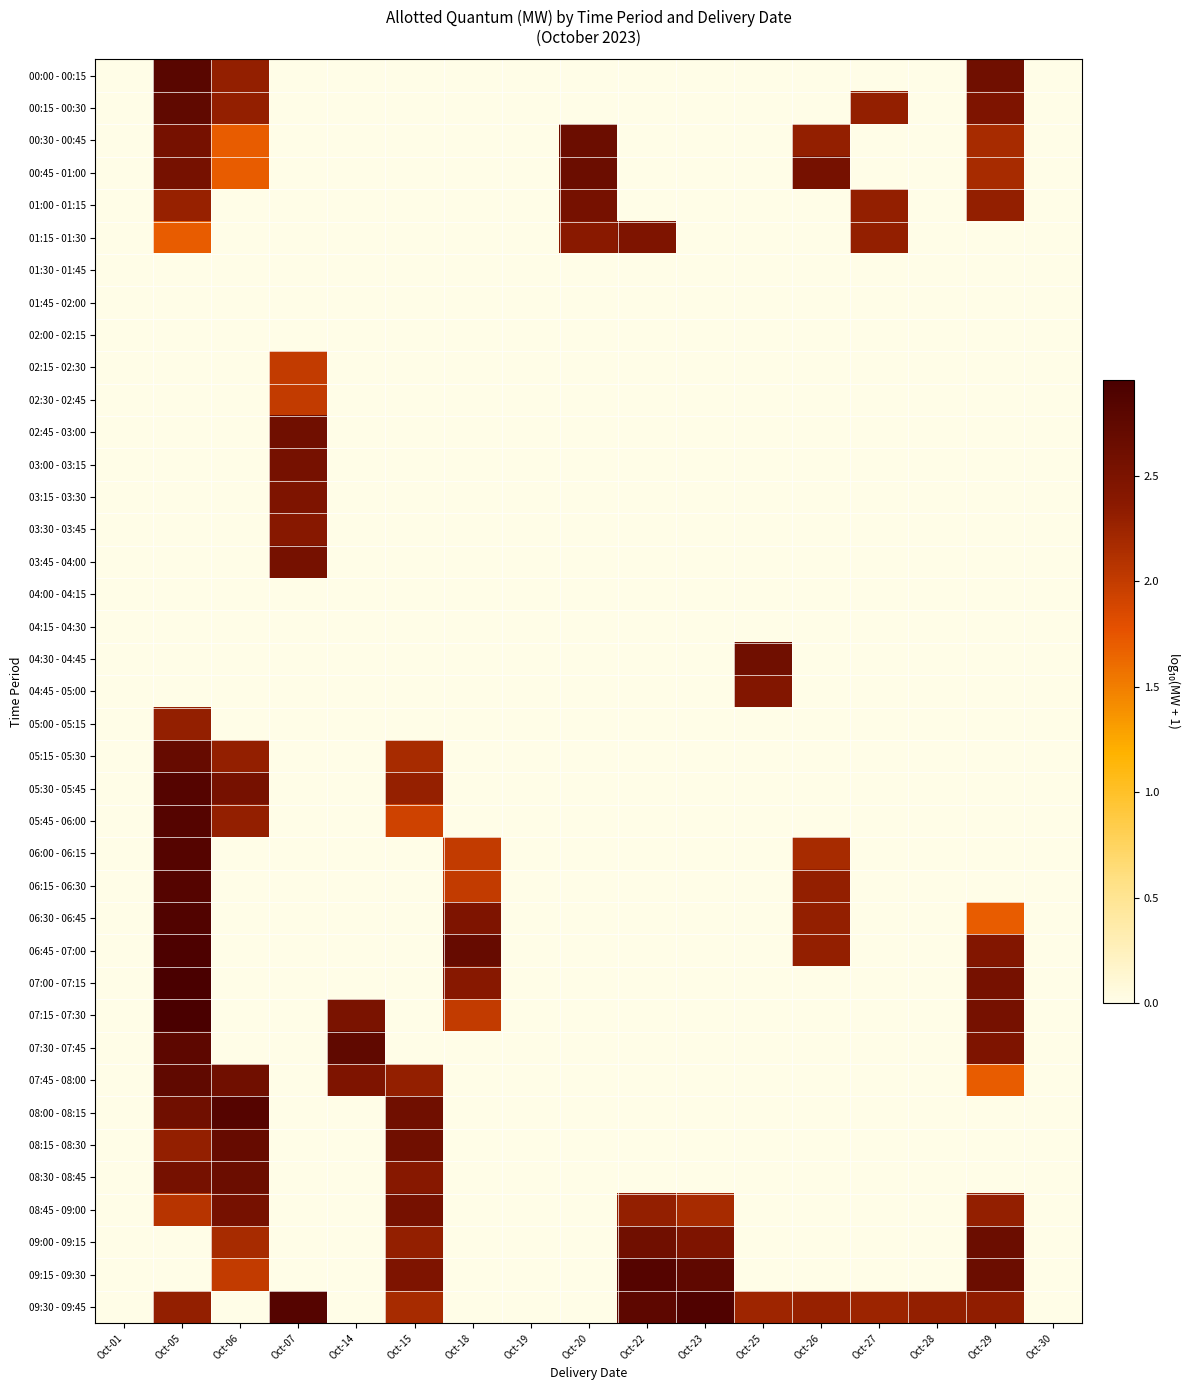

How many positive values does the 04:45 - 05:00 series have?

1